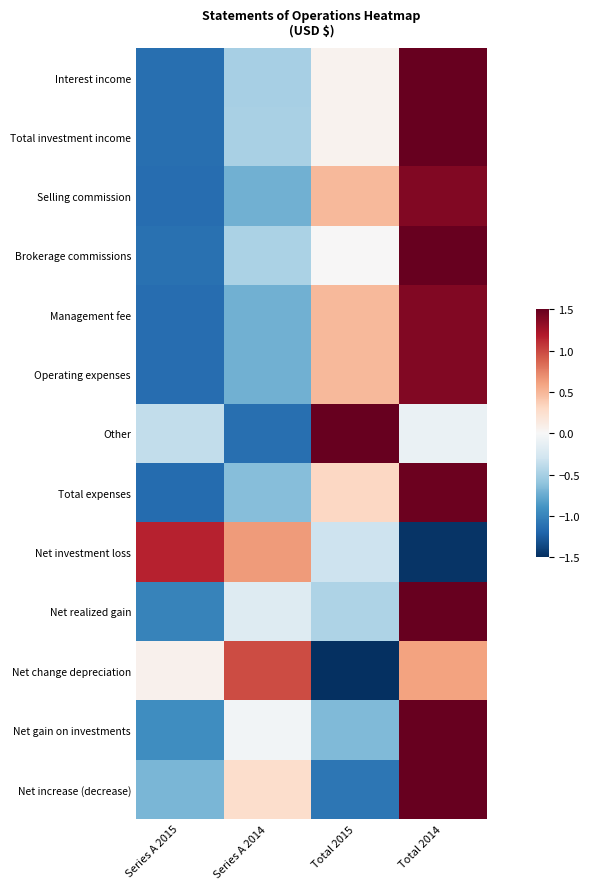

Which series changed the most between Series A 2014 and Total 2015?

Other